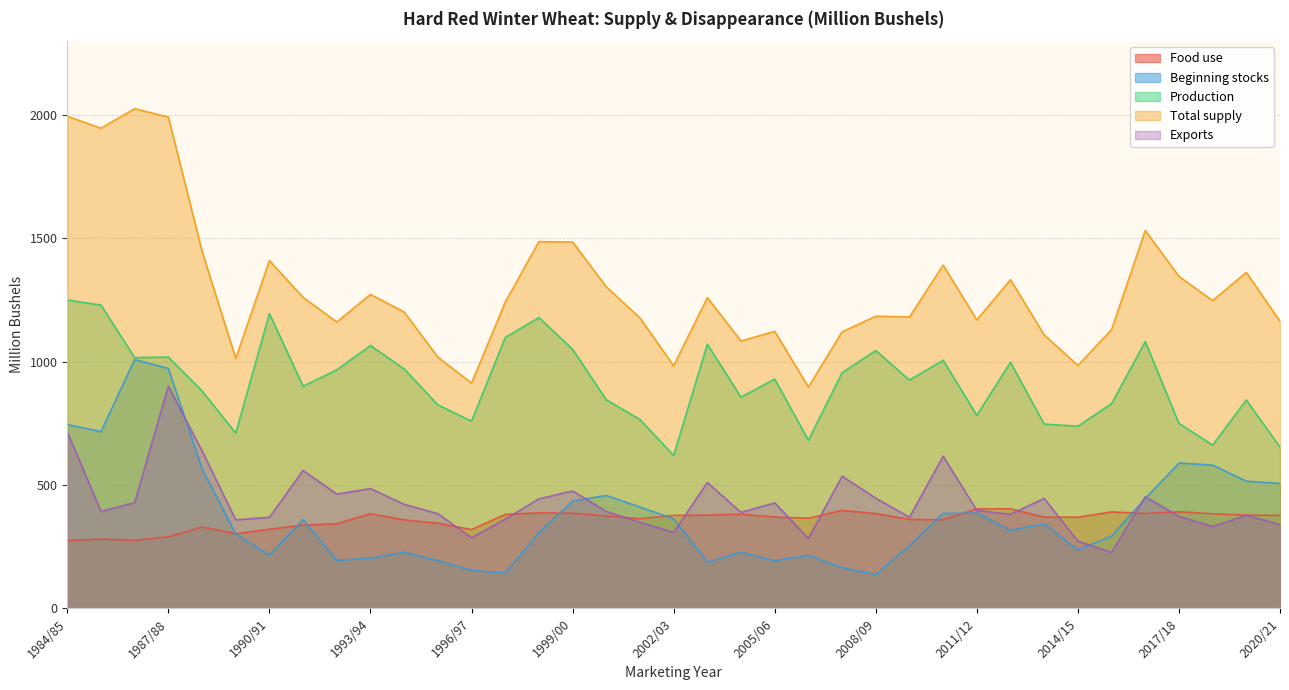

Is it true that Exports equals 362.0 at 1997/98?

True